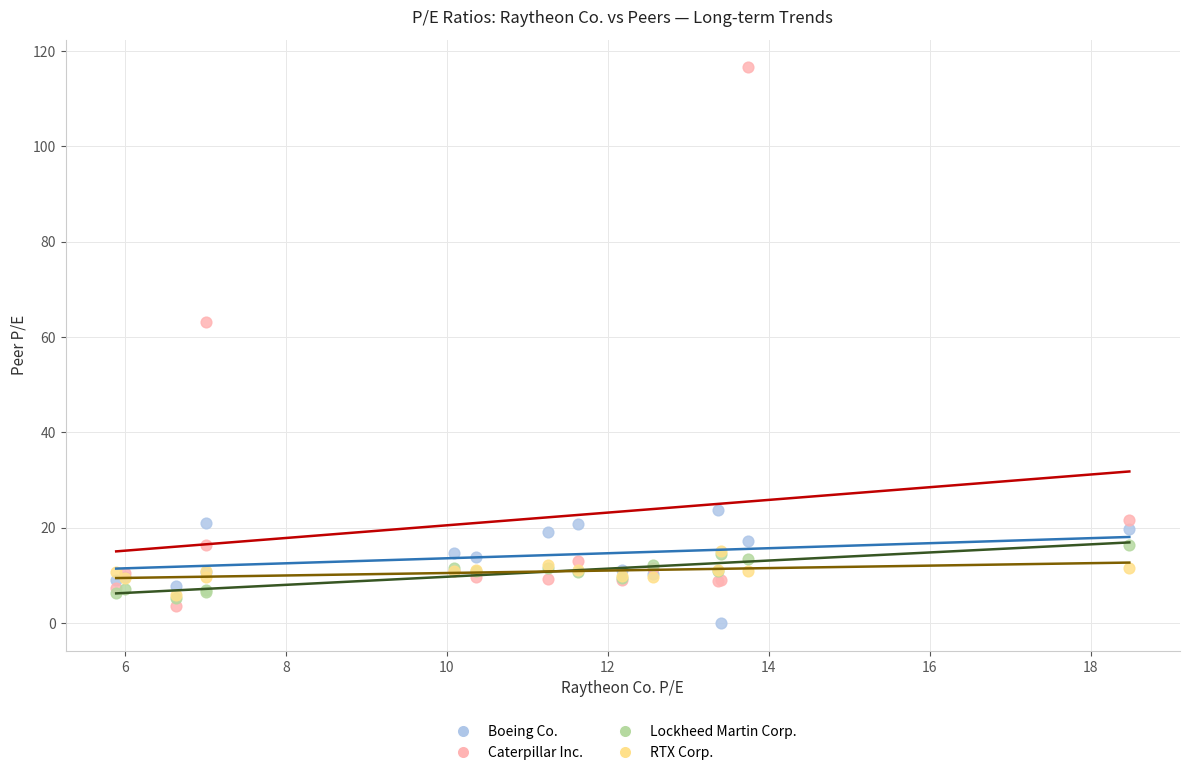

Across all series, what Y value is closest to 58?

63.1